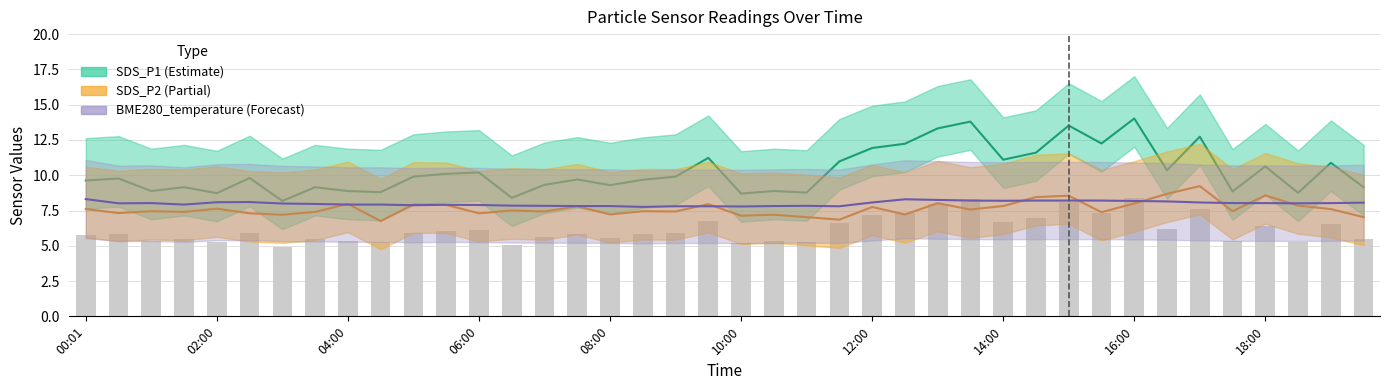

How many data points in BME280_temperature (Forecast) are less than 8?

19